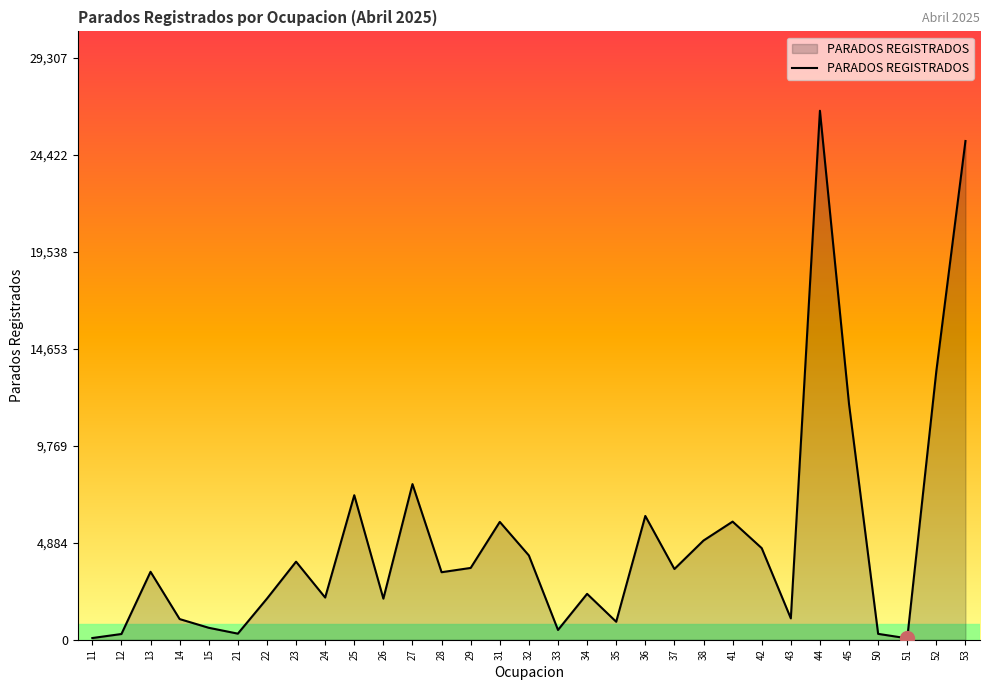

What is the difference between the maximum and minimum values?

26573